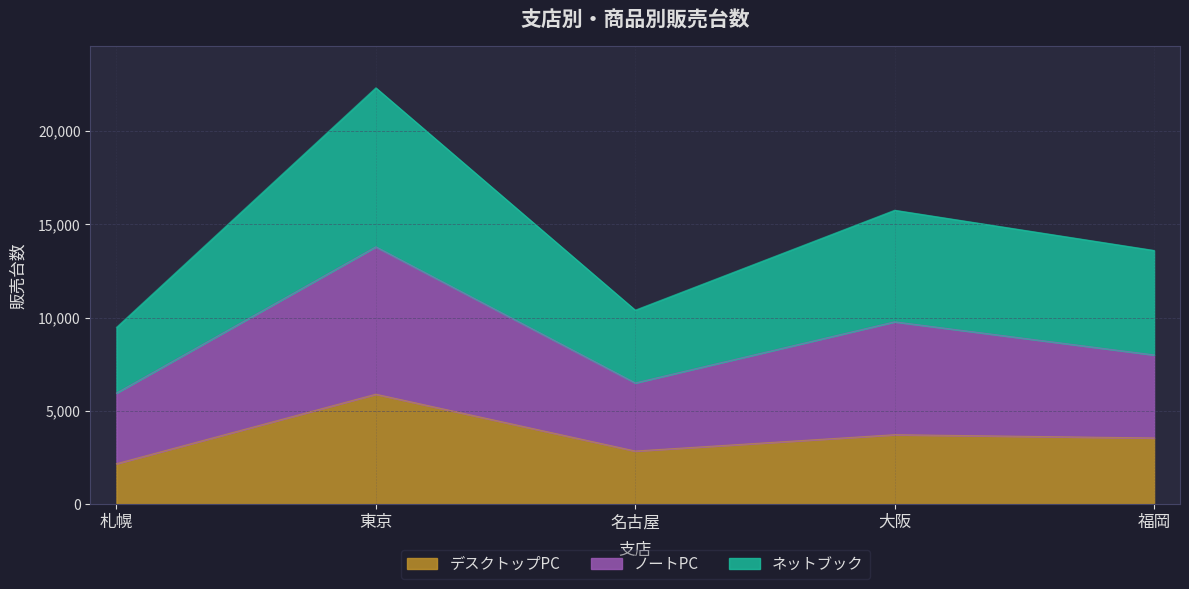

Rank the series at 大阪 from highest to lowest value.

ネットブック, ノートPC, デスクトップPC